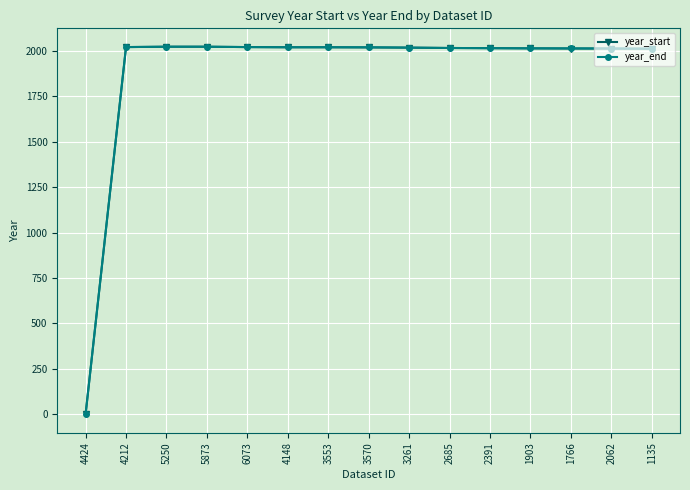

Is it true that year_end equals 2013 at 1766?

True